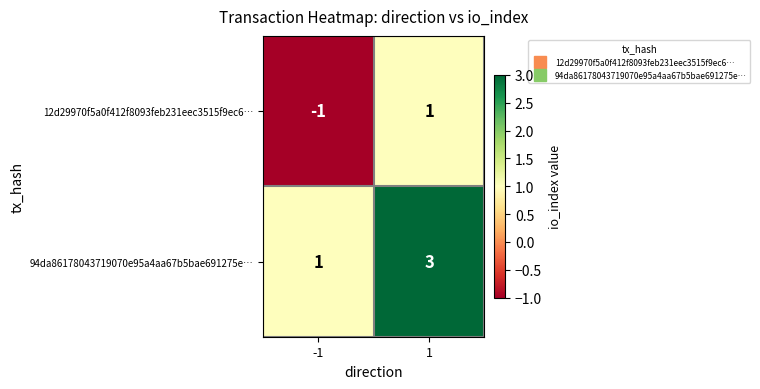

Rank the series by their average value, from highest to lowest.

94da86178043719070e95a4aa67b5bae691275e…, 12d29970f5a0f412f8093feb231eec3515f9ec6…